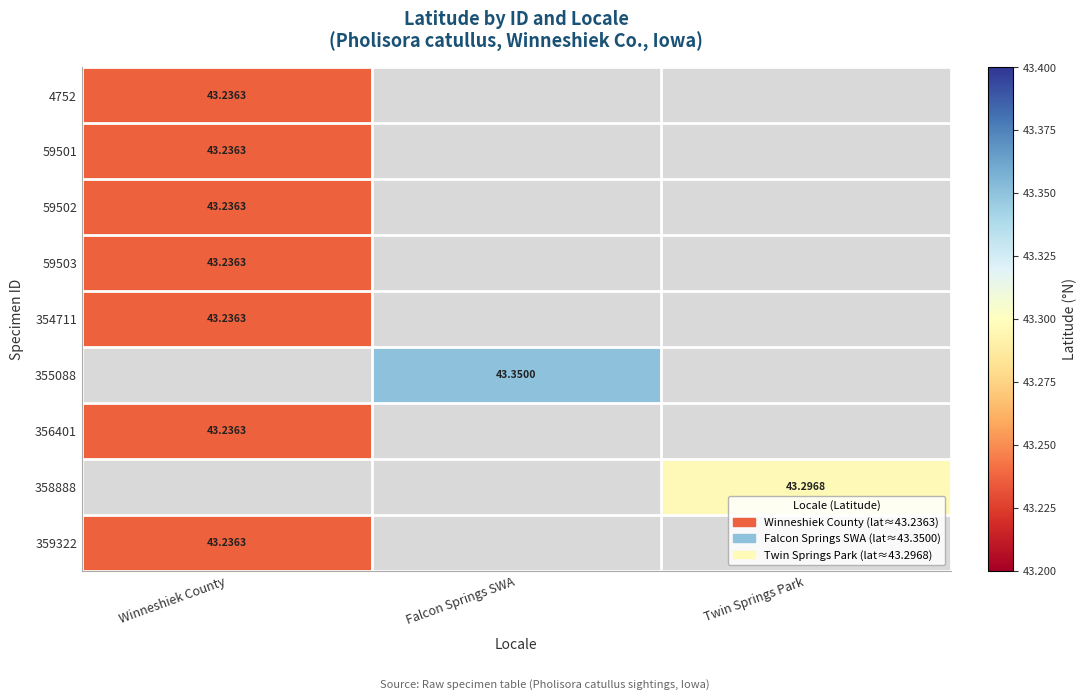

What is the highest value of the 354711 series?

43.2